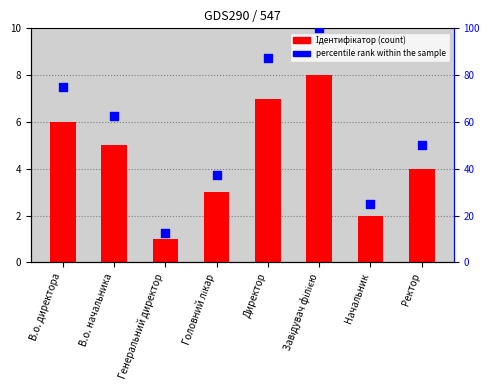

Which series contains the highest Y value?

percentile rank within the sample